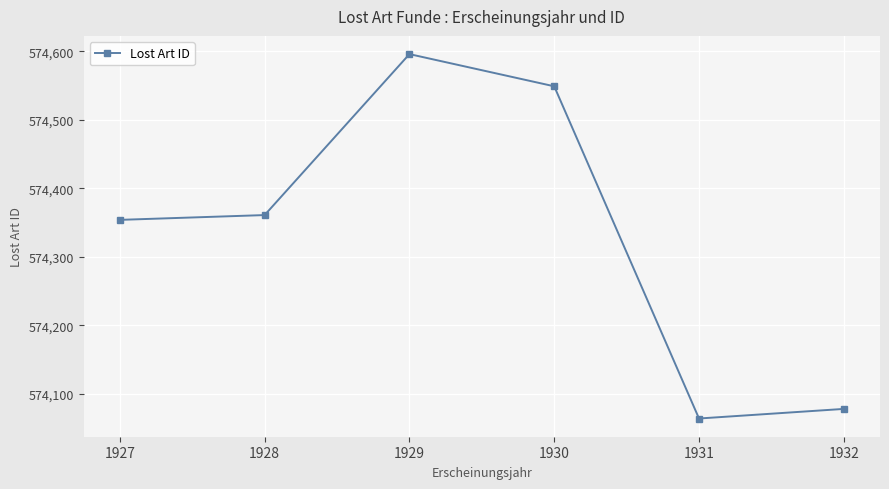

What is the minimum value shown in the chart?

574064